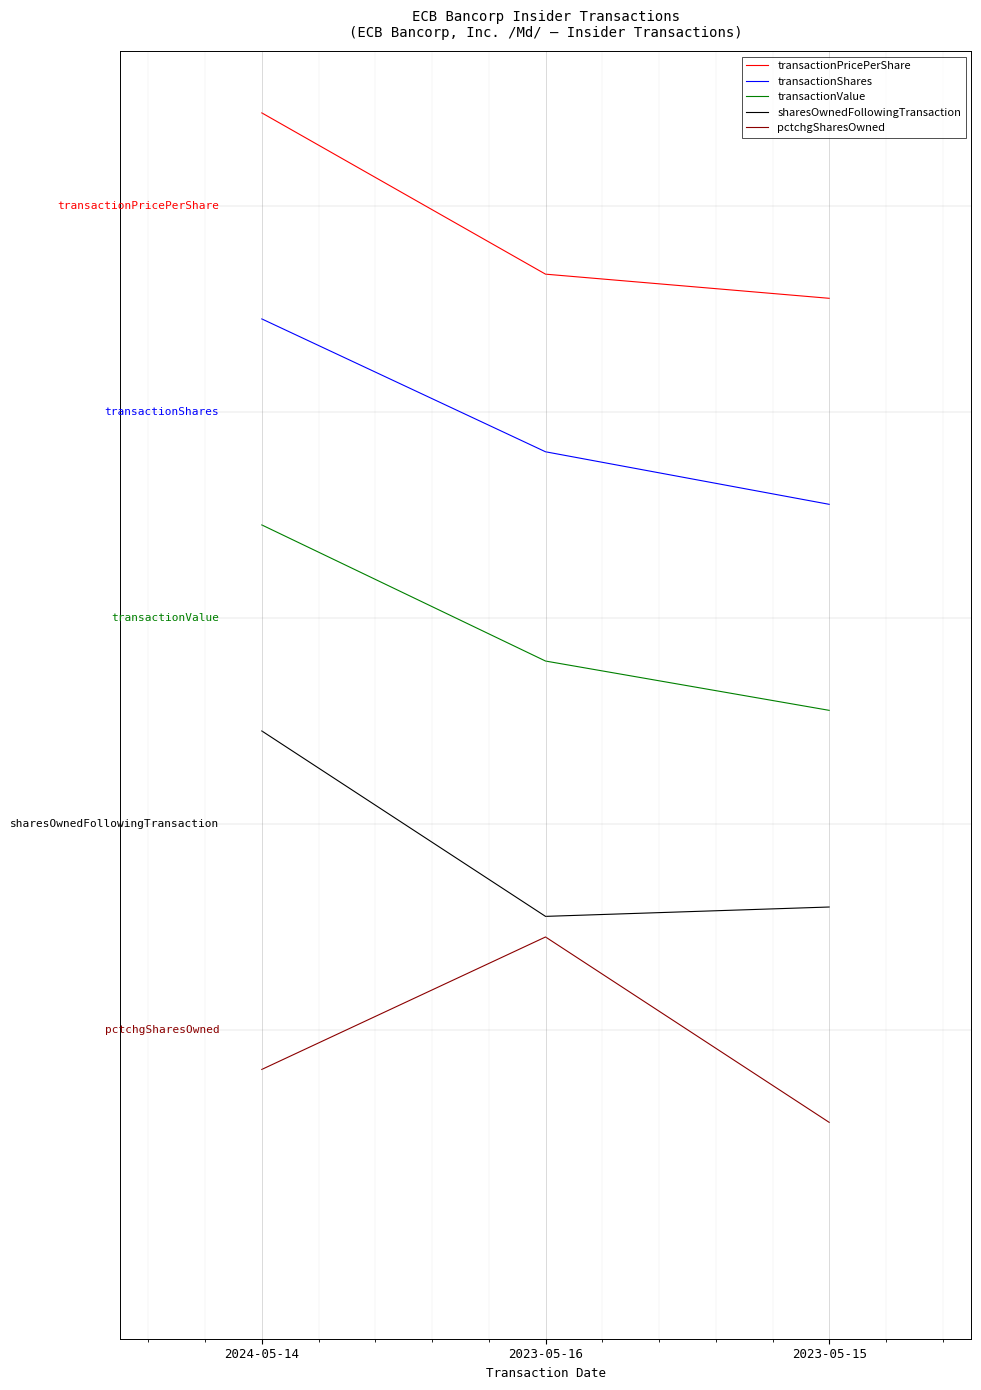

What are all the series names shown in the legend?

transactionPricePerShare, transactionShares, transactionValue, sharesOwnedFollowingTransaction, pctchgSharesOwned